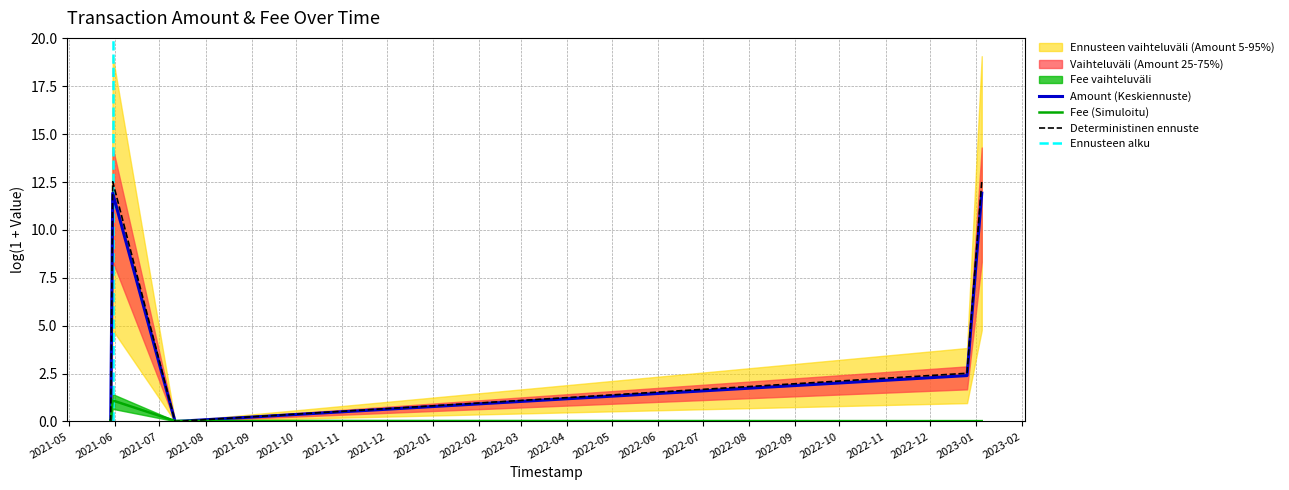

Rank the series by their average value, from highest to lowest.

Amount, Fee